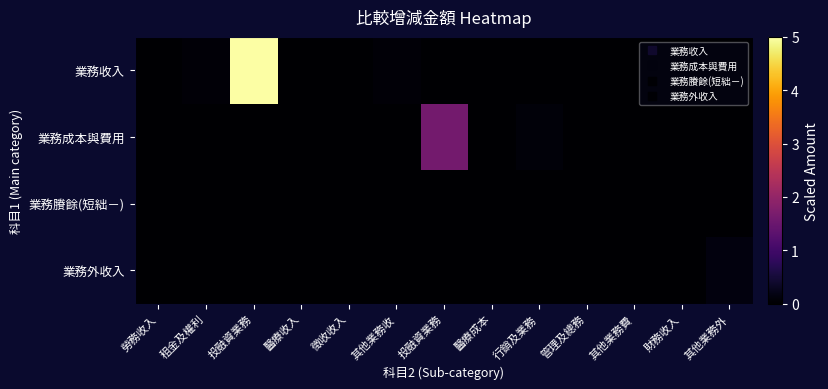

List the series in order of their peak value, lowest first.

業務賸餘(短絀－), 業務外收入, 業務成本與費用, 業務收入